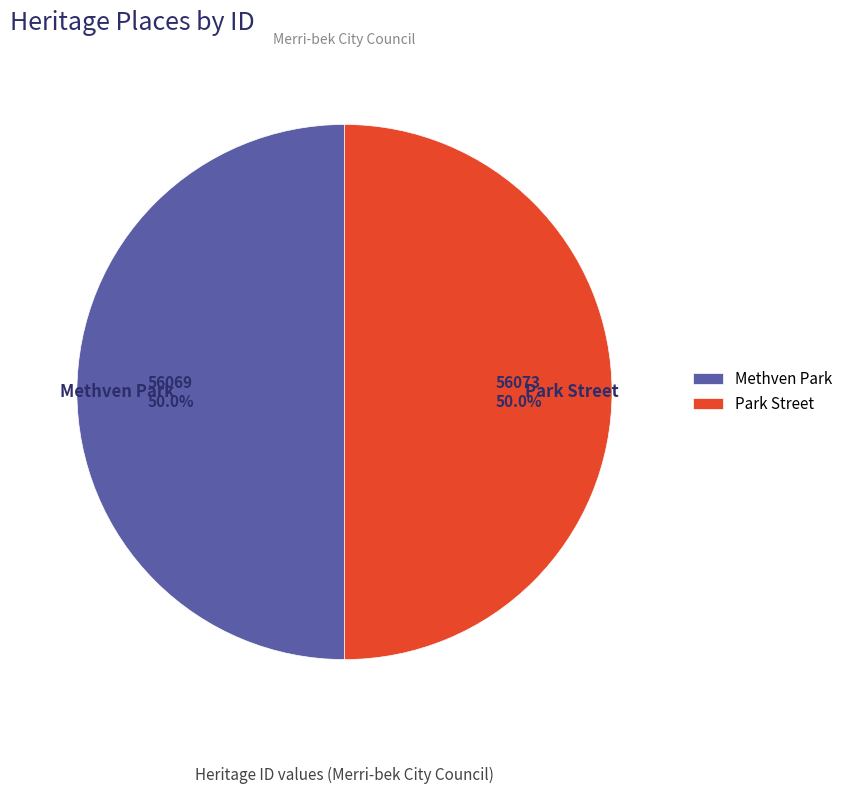

To the nearest percent, what is the combined percentage of Methven Park and Park Street?

100%